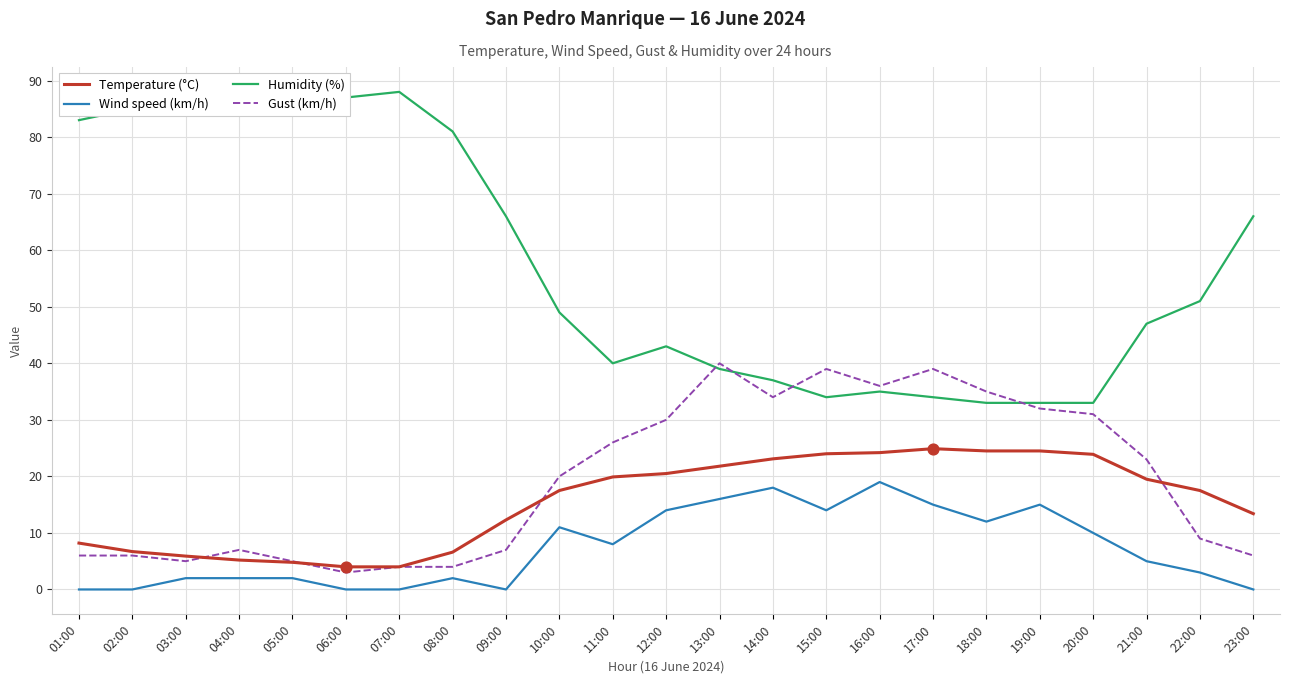

What is the total value across all series at 14:00?

112.1